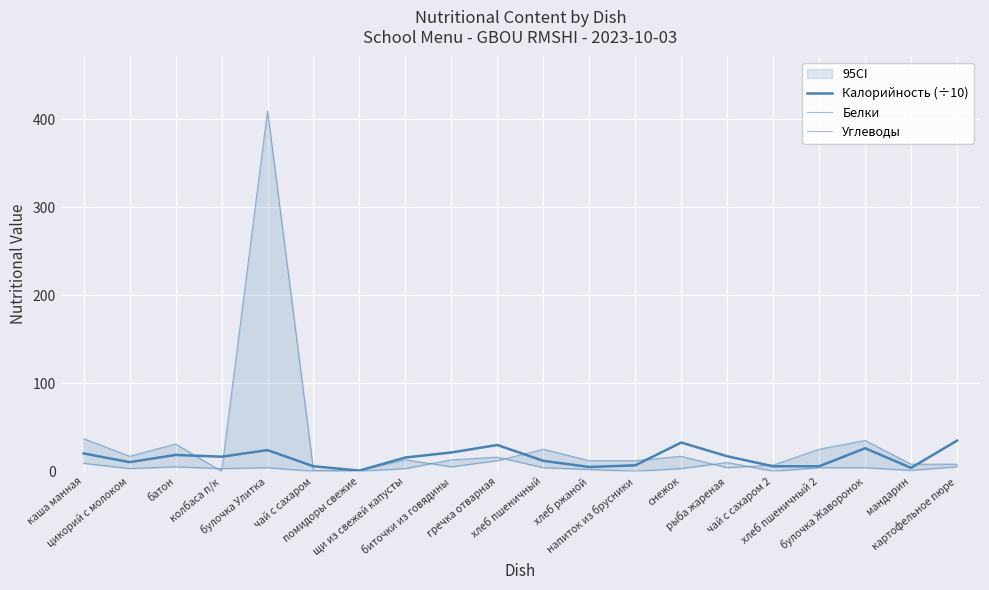

Where is Калорийность (÷10) nearest to the value 17?

рыба жареная